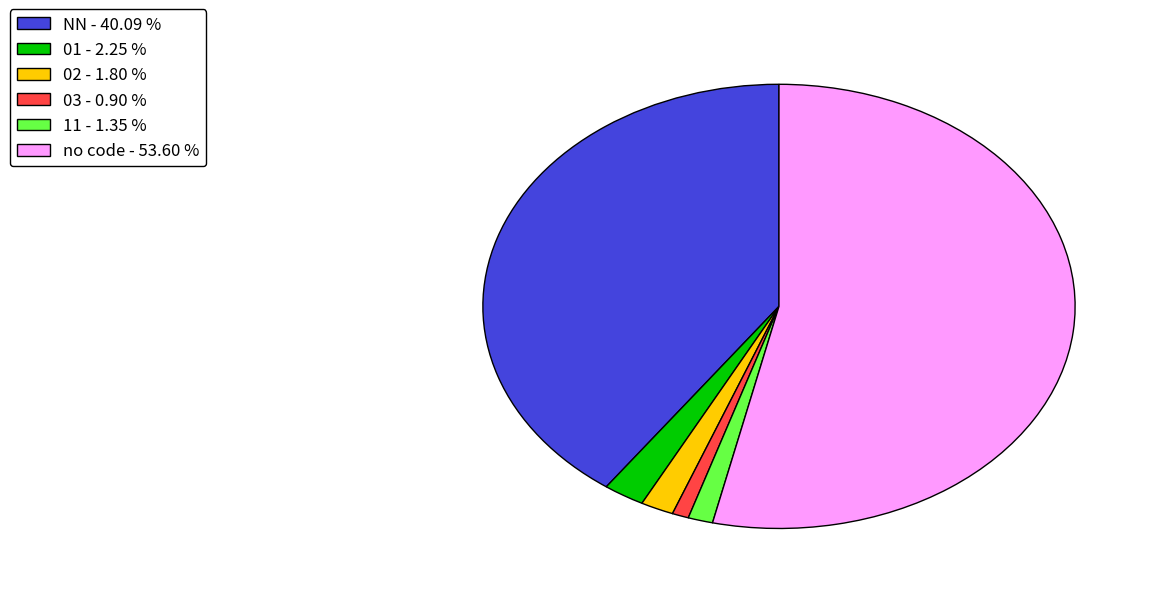

Does any single category account for the majority?

Yes